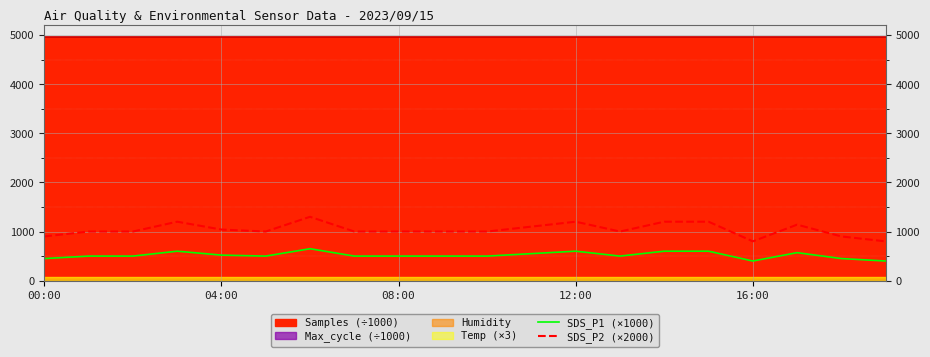

What is the sum of the SDS_P2 (×2000) values at 18 and 10?

1900